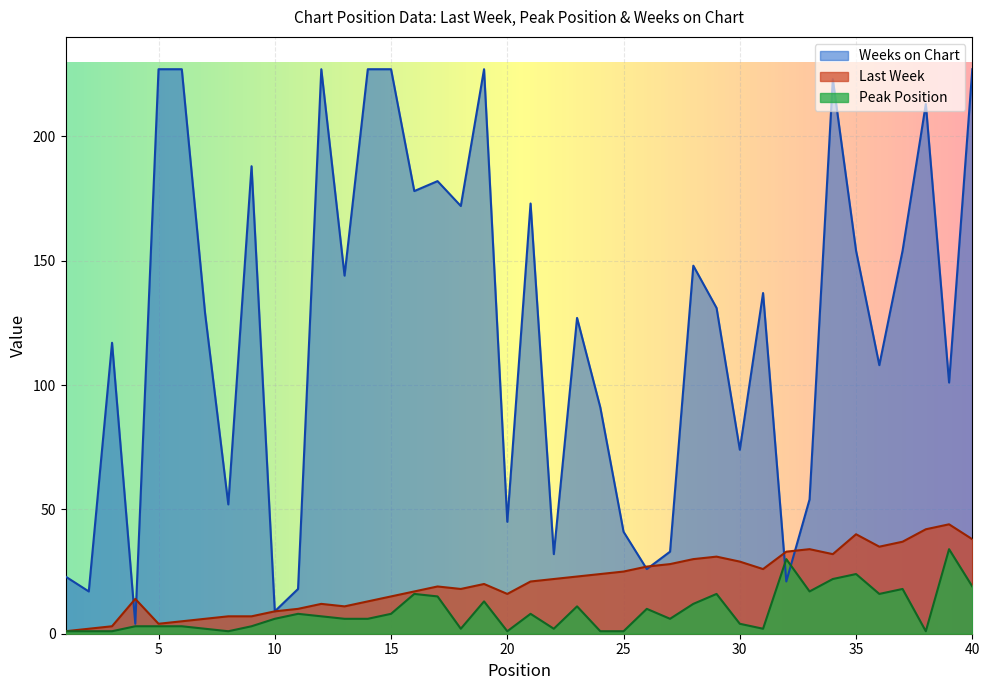

True or false: Peak Position has a value of 3 at 4.

True